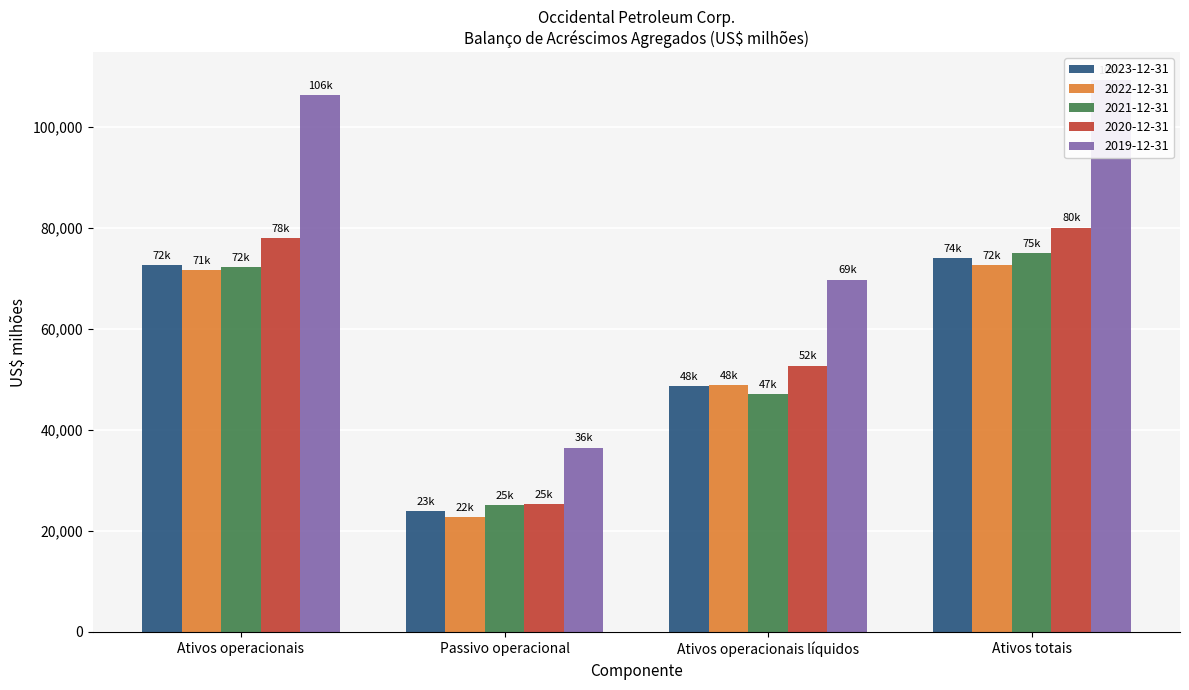

At which category is the sum across all series the highest?

Ativos totais